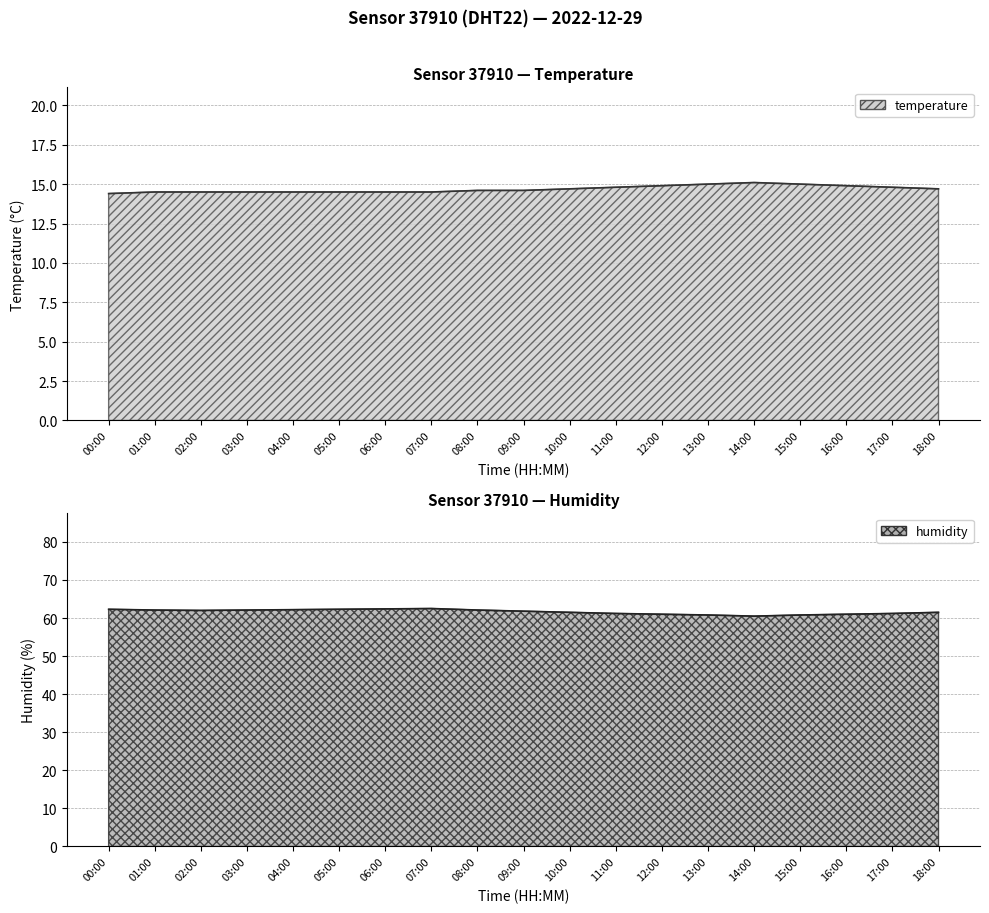

What position from the right is 08:00?

11